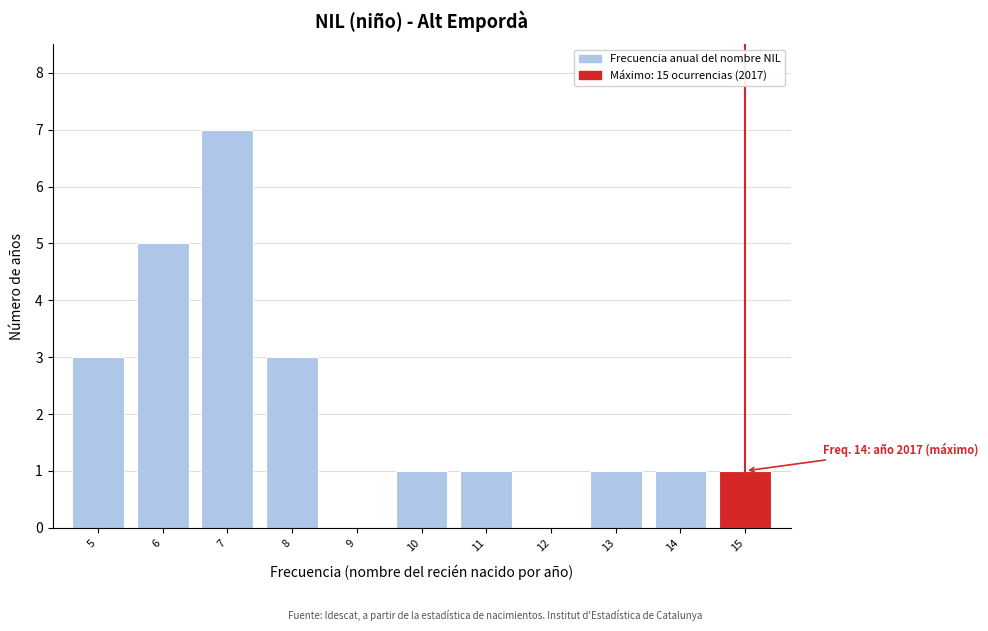

Over which range of the x-axis is the bar tallest?

6.5 to 7.5